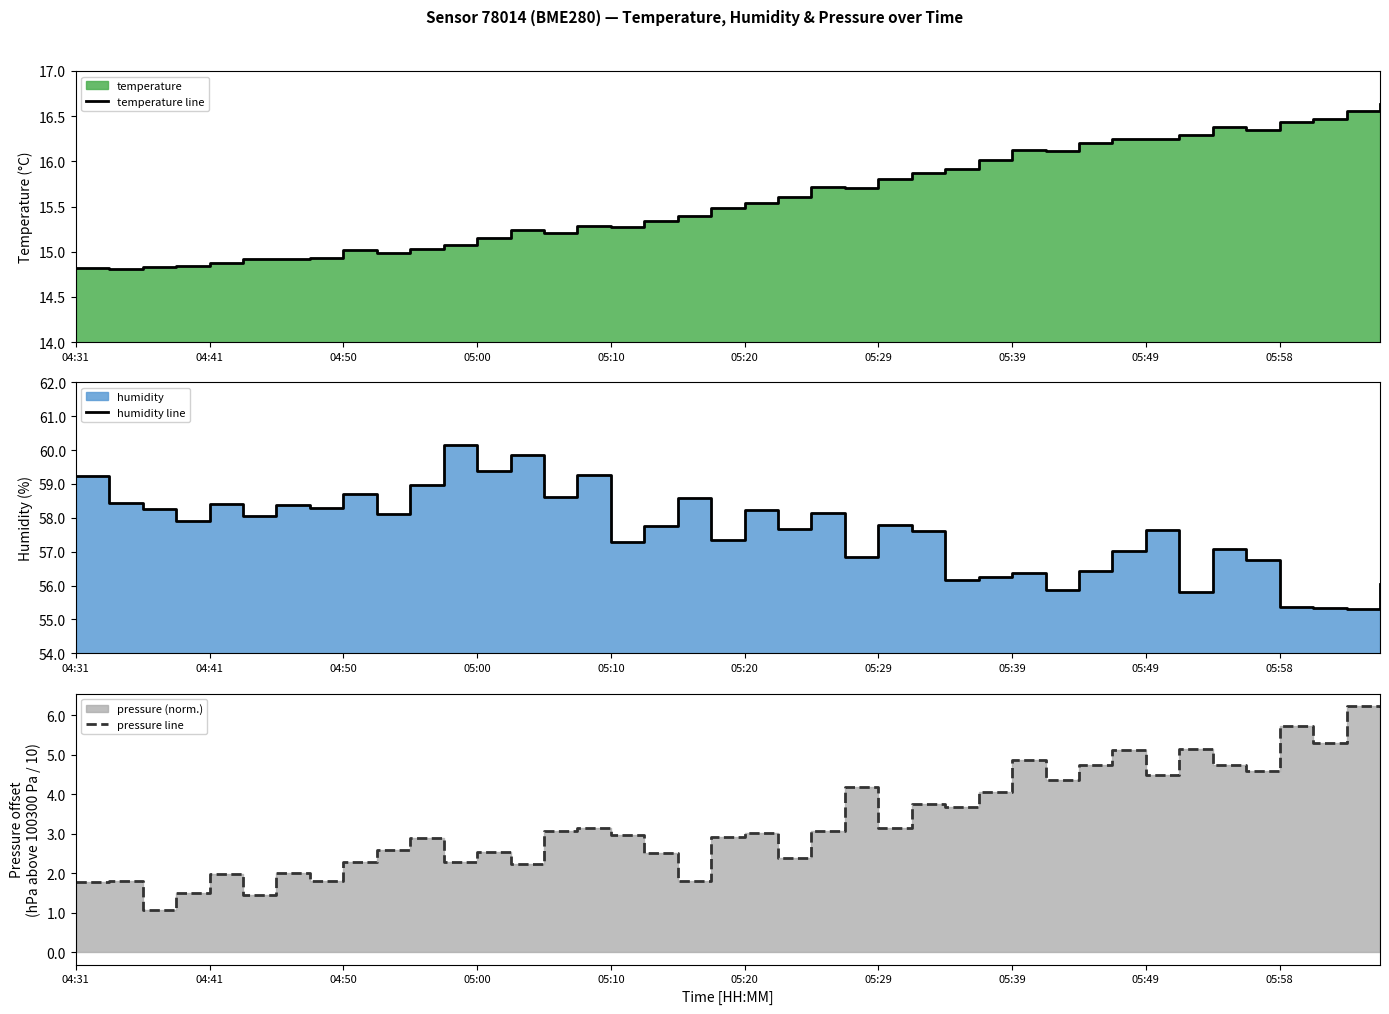

What is the approximate value of pressure line at 17?

2.5